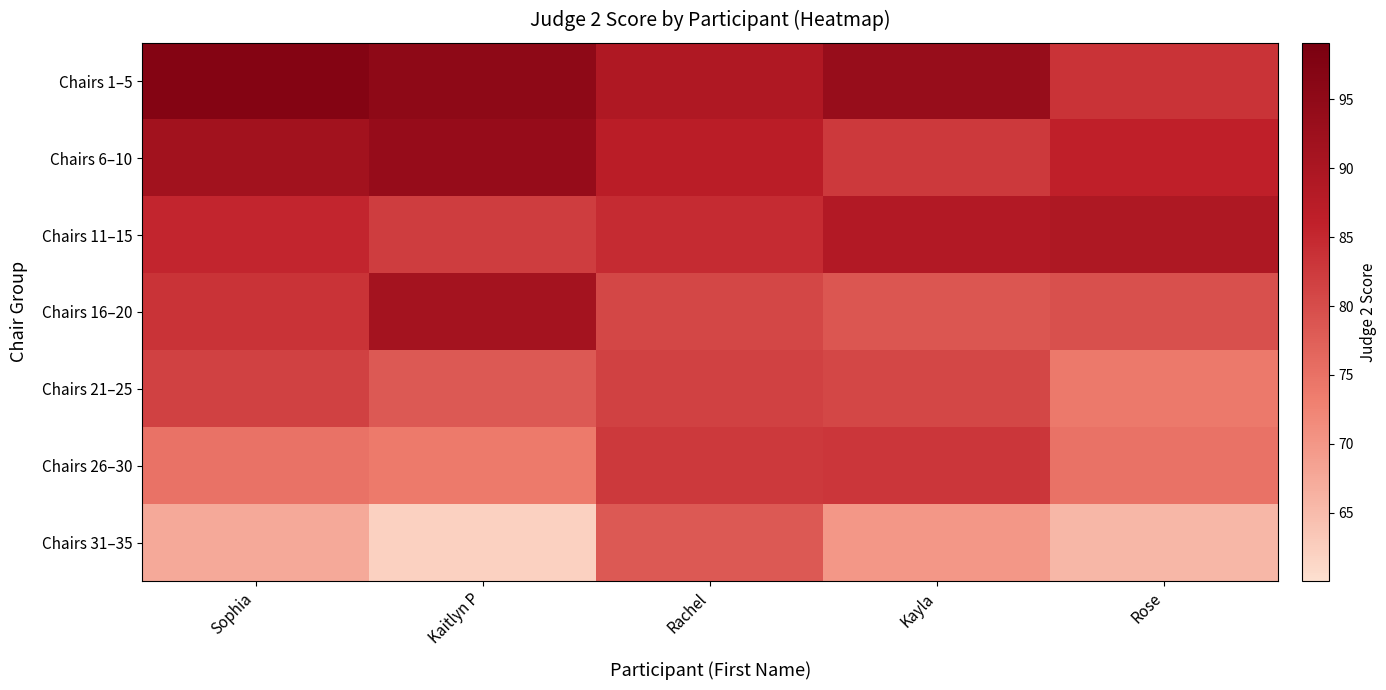

Which series changed the most between Rachel and Kayla?

Chairs 31–35